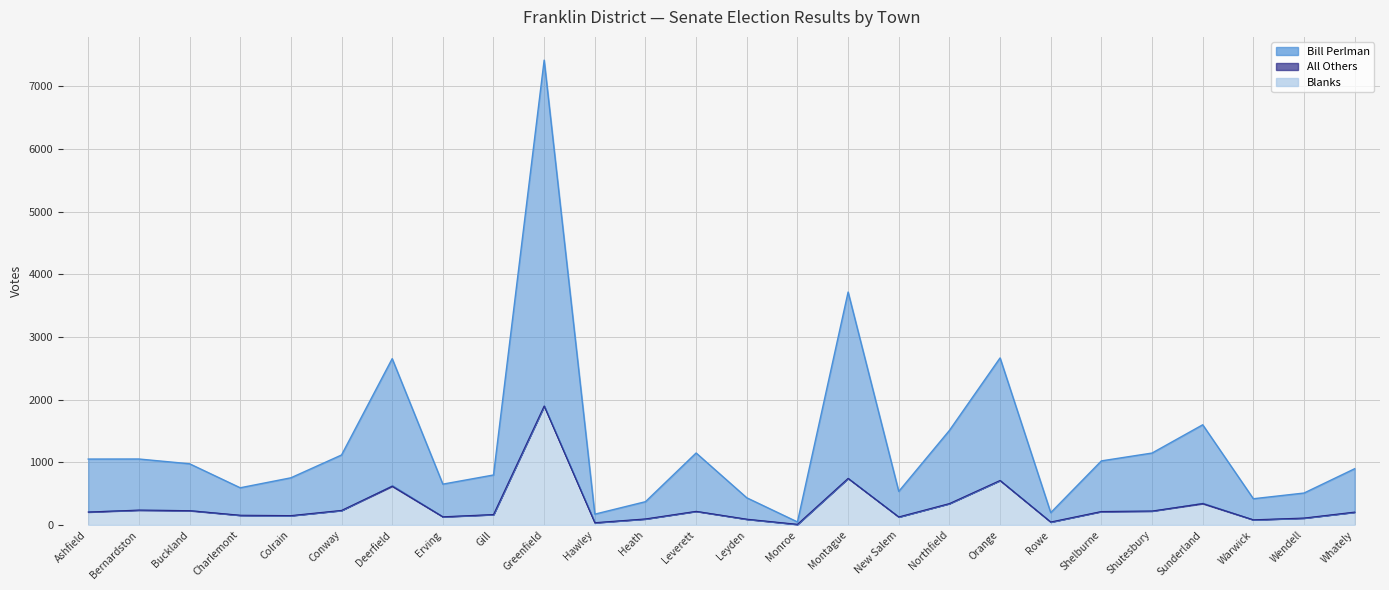

True or false: Bill Perlman and Blanks intersect in this chart.

False